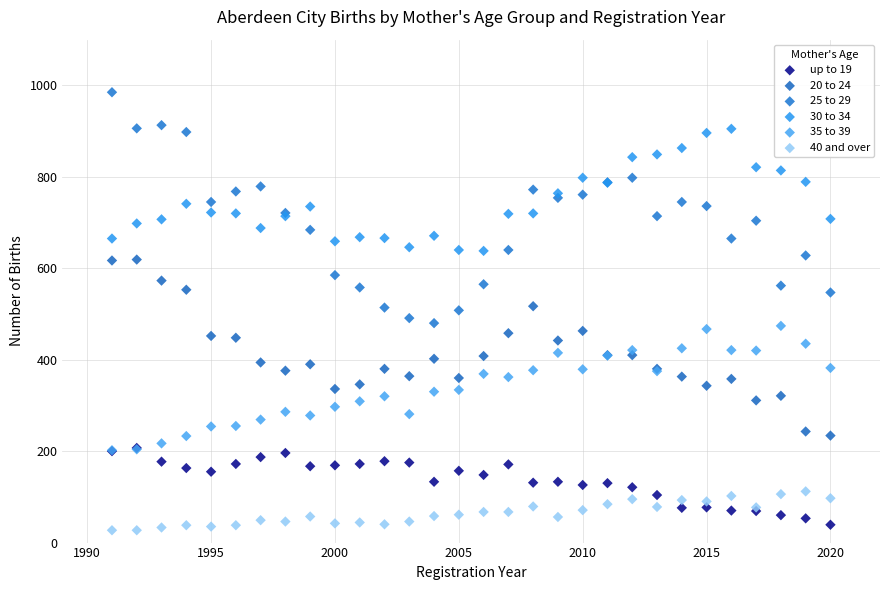

Which series reaches the minimum Y coordinate?

40 and over